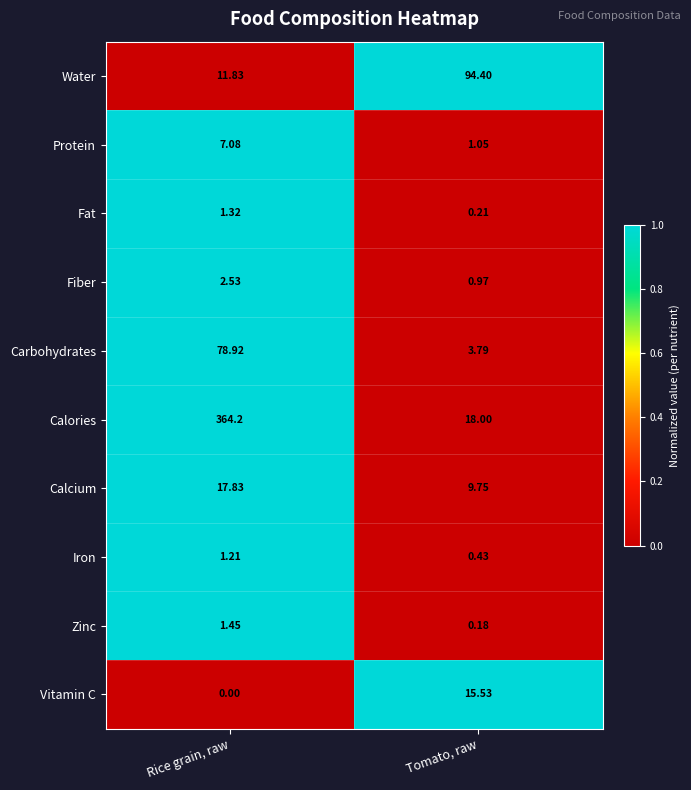

What is the difference between the highest and lowest values at Tomato, raw?

94.2